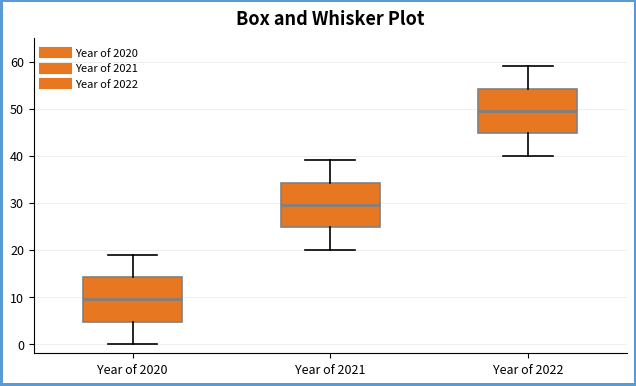

Which box's median line is the highest?

Year of 2022